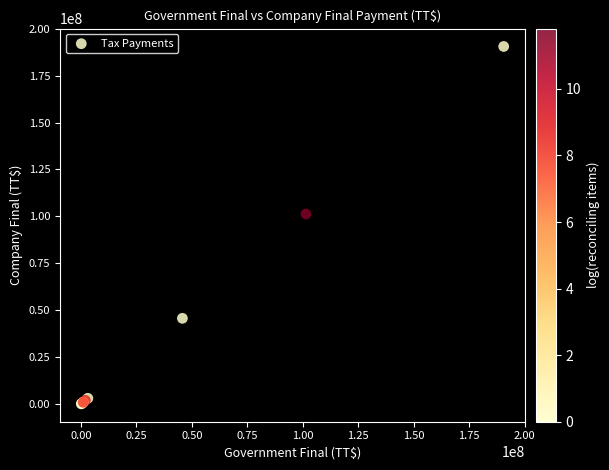

What Y value in the scatter plot is closest to 95352207?

101287500